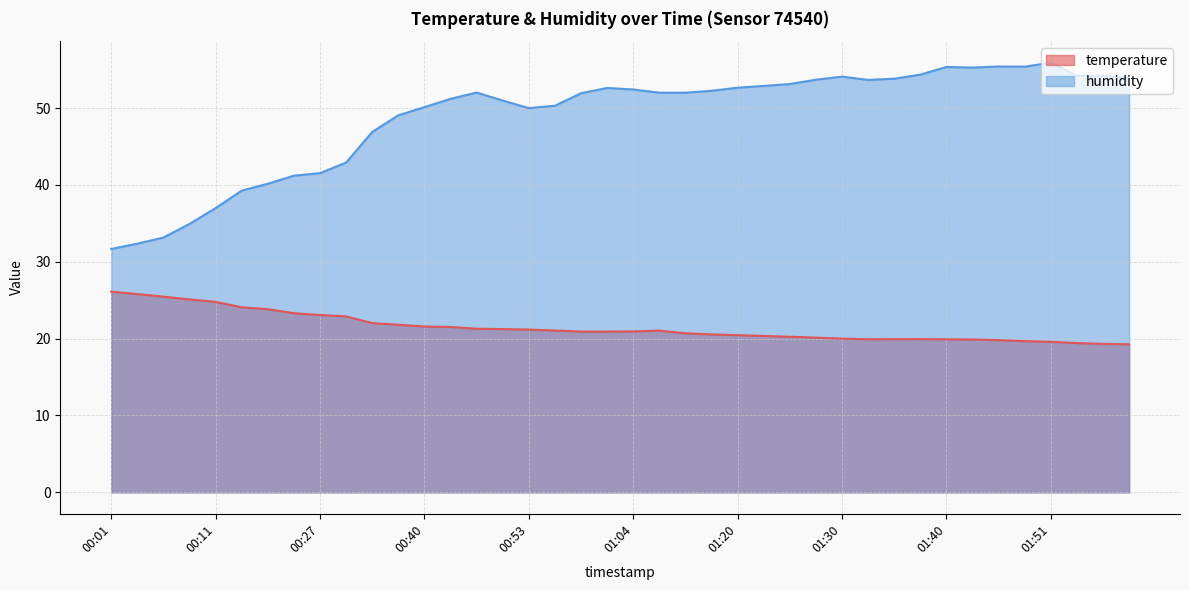

What is the value of the humidity point at the 9th from the left?

41.5